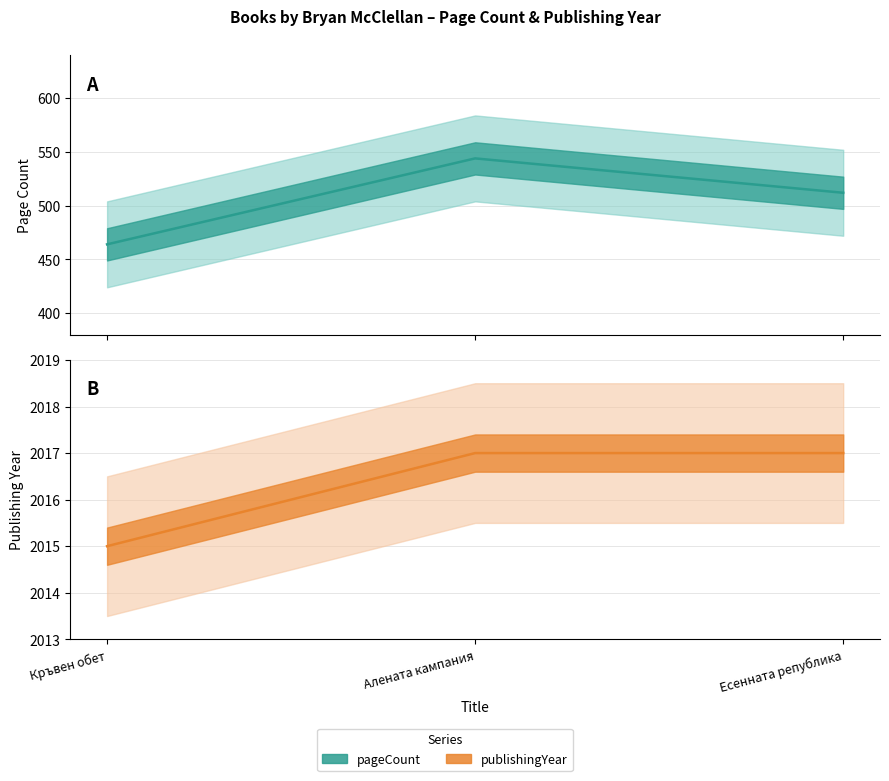

True or false: publishingYear has a value of 2015 at Кръвен обет.

True